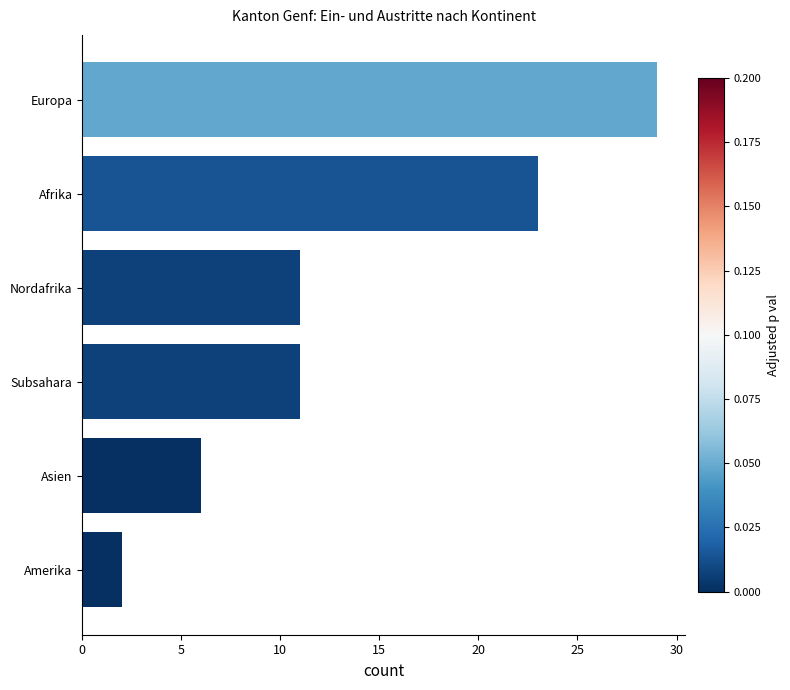

What is the difference between the values at Subsahara and Europa?

18